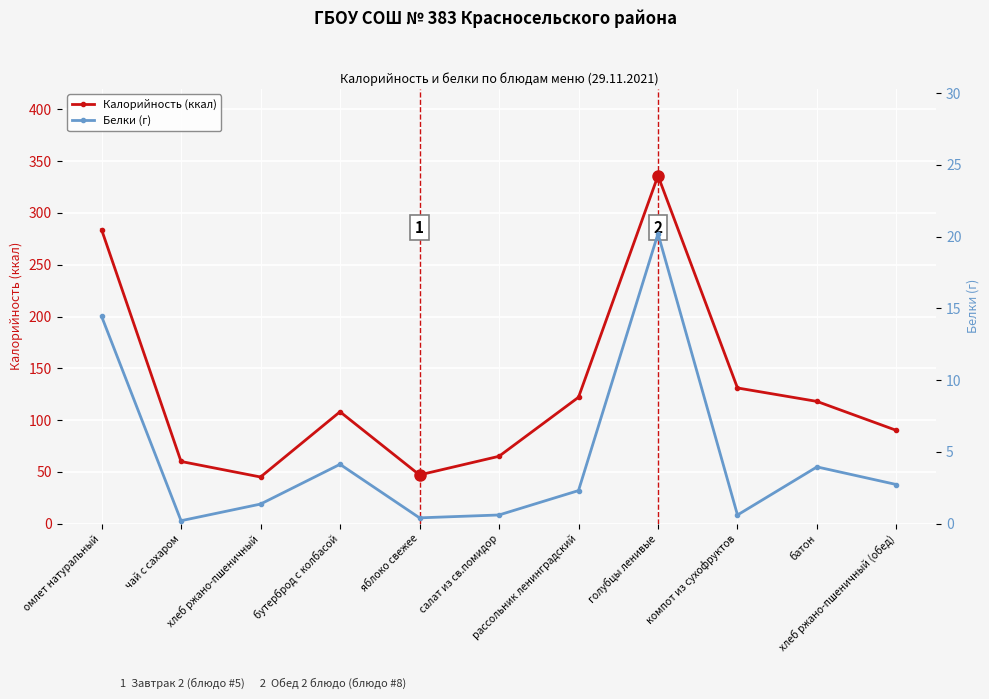

At which label is Белки (г) closest to 10?

омлет натуральный